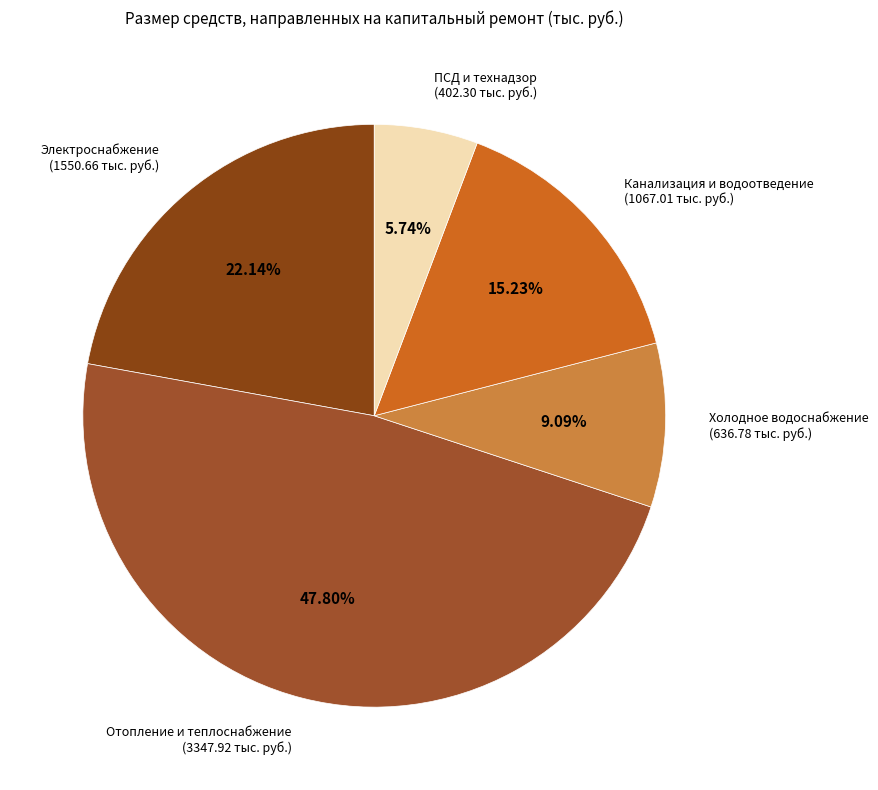

How many segments does this pie chart have?

5